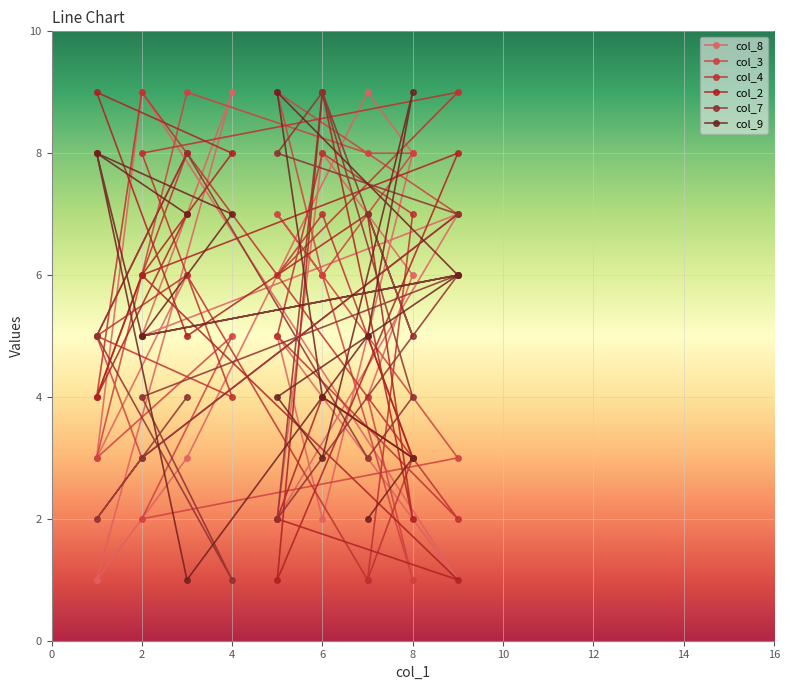

List the labels in order of col_4 value, smallest first.

7, 7, 9, 8, 1, 4, 5, 1, 3, 5, 8, 6, 3, 6, 2, 2, 9